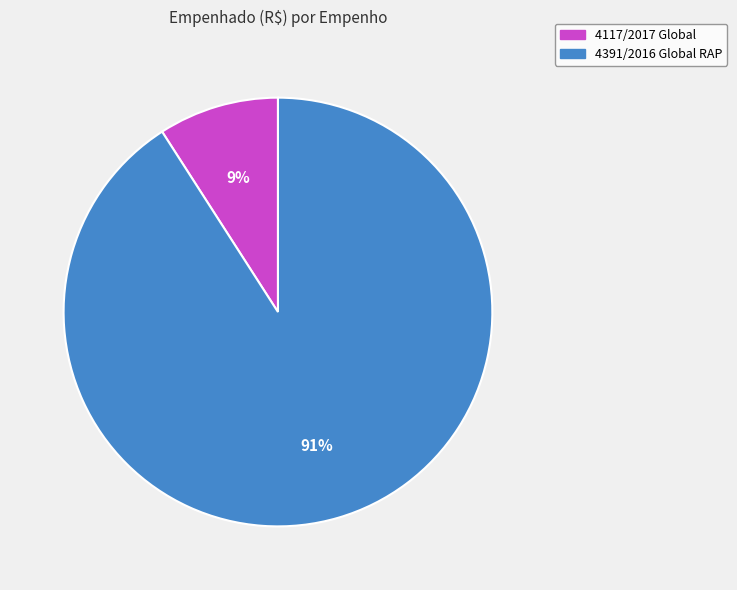

The 4391/2016 Global RAP slice represents 99% of the pie. True or false?

False